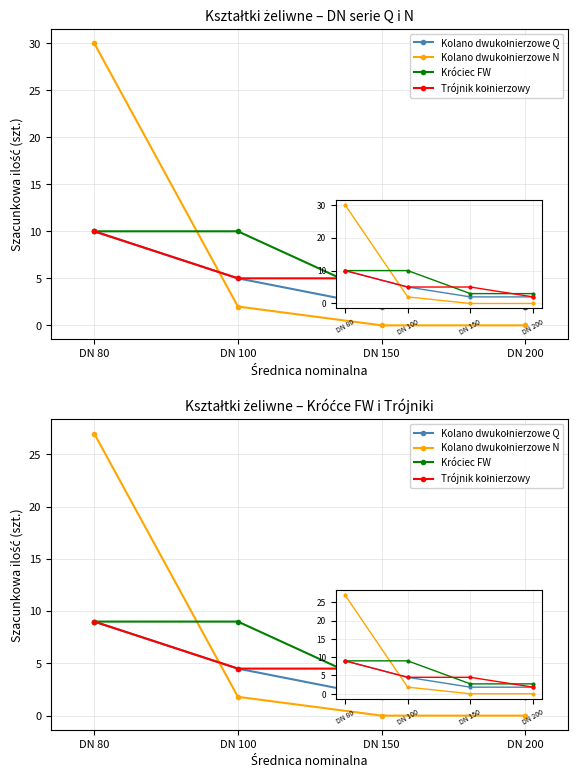

Is the value of Króciec FW at DN 100 greater than the value of Trójnik kołnierzowy at DN 100?

Yes